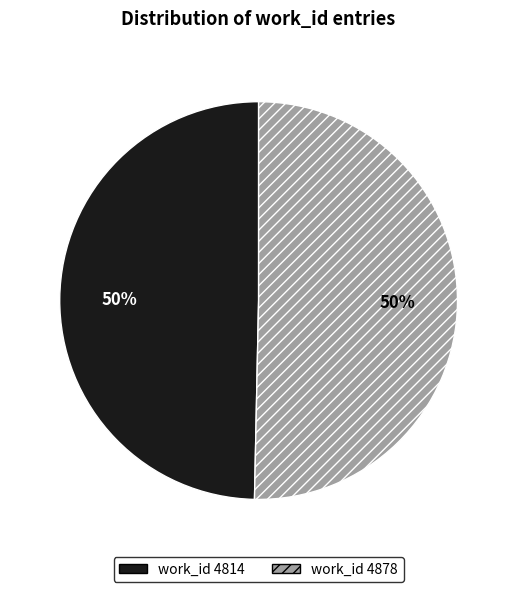

How many slices are in this pie chart?

2